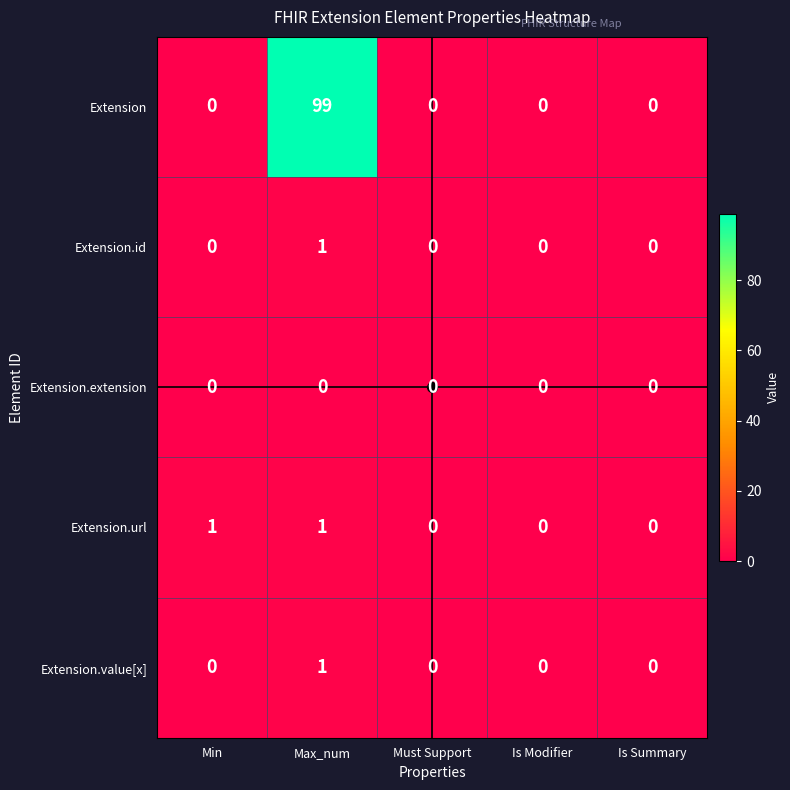

How many data points does each series have?

5